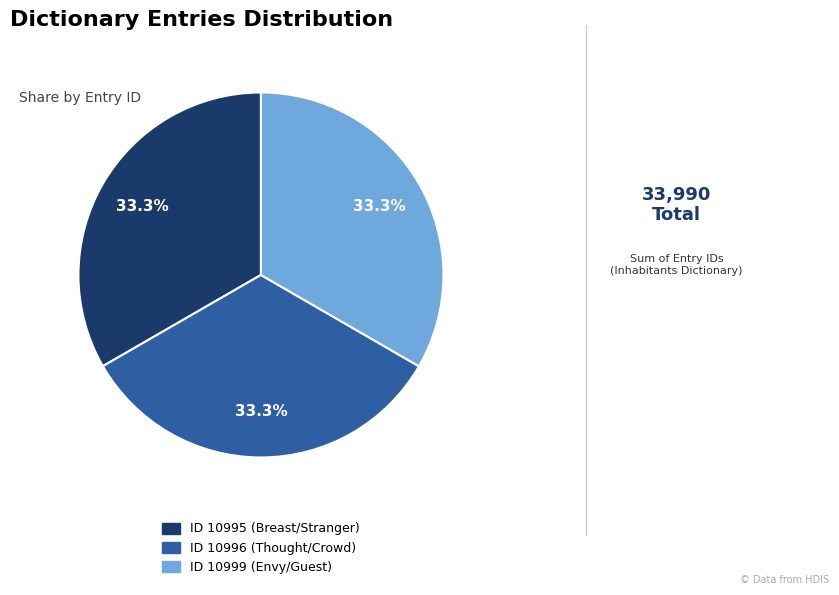

What is the ratio of the value at ID 10999 (Envy/Guest) to the value at ID 10996 (Thought/Crowd)?

1.0